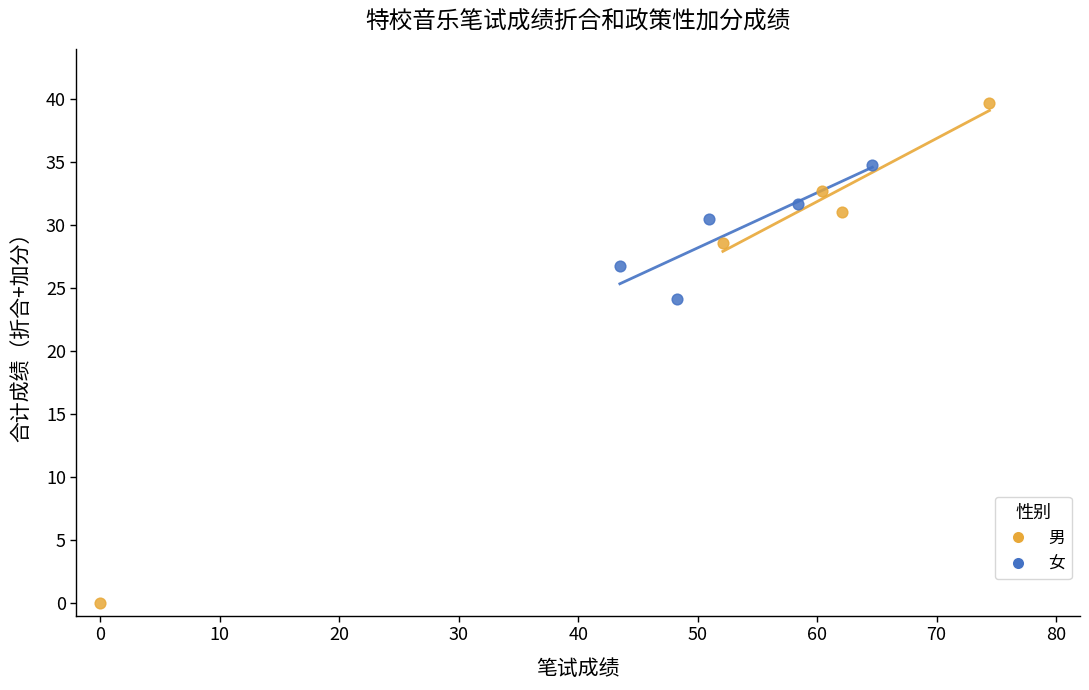

Which series has the largest Y range (max minus min)?

男